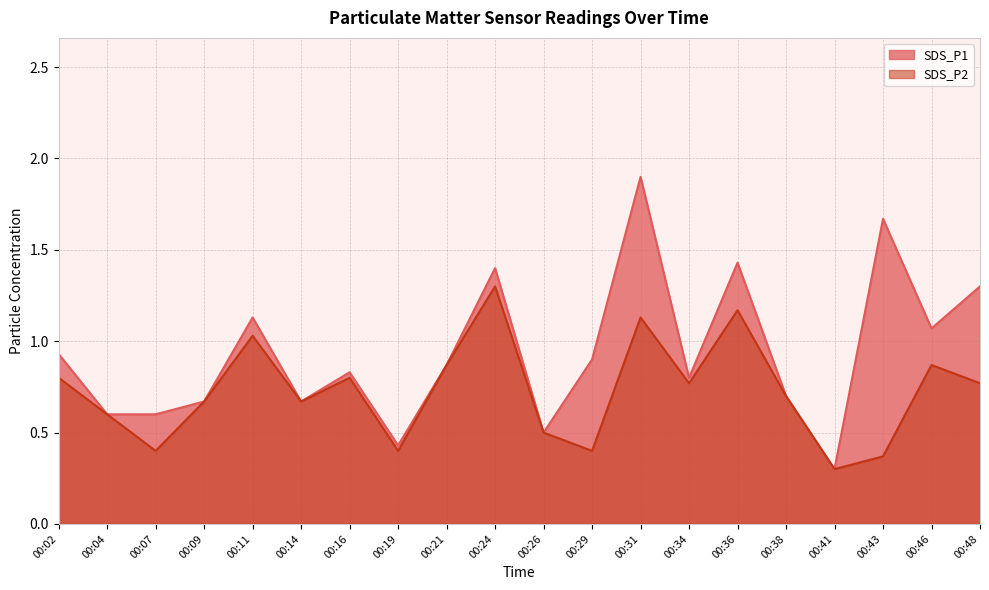

In SDS_P1, how many points are higher than both neighbors (excluding endpoints)?

6